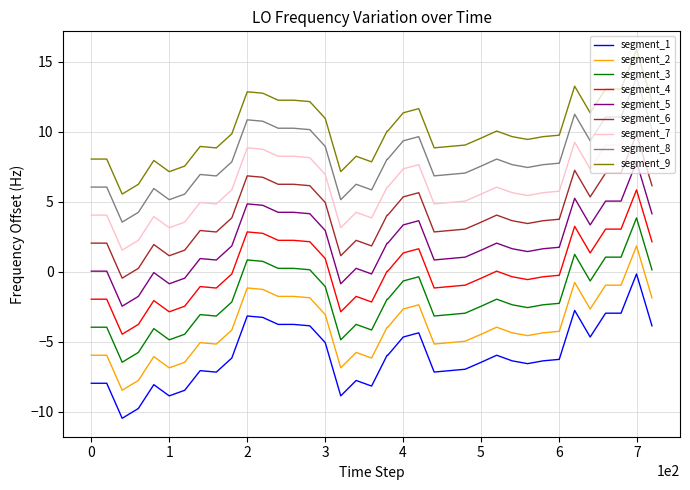

What is the difference between the maximum and minimum values in the segment_3 series?

10.3